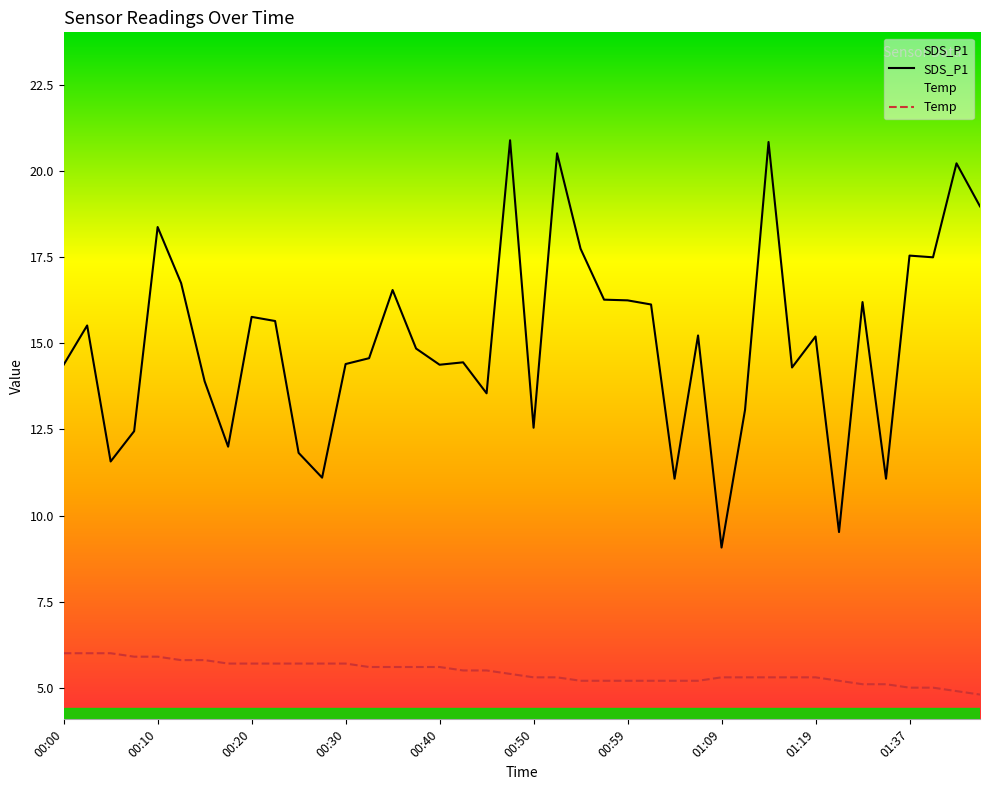

What is the approximate value of Temp at 00:25?

5.7